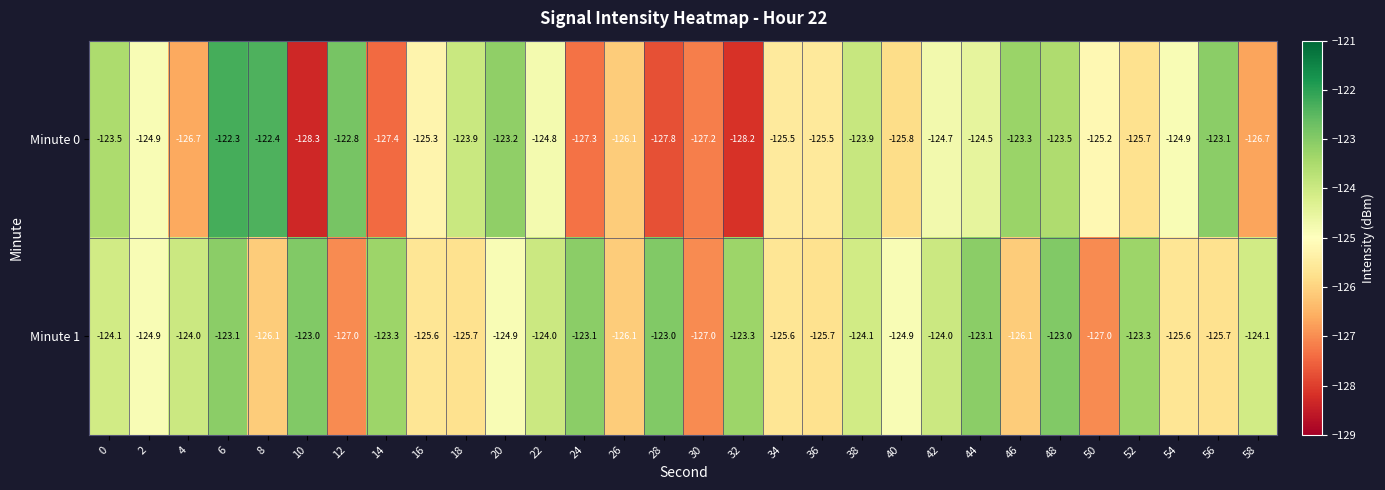

At which category does the chart reach its peak across all series?

6